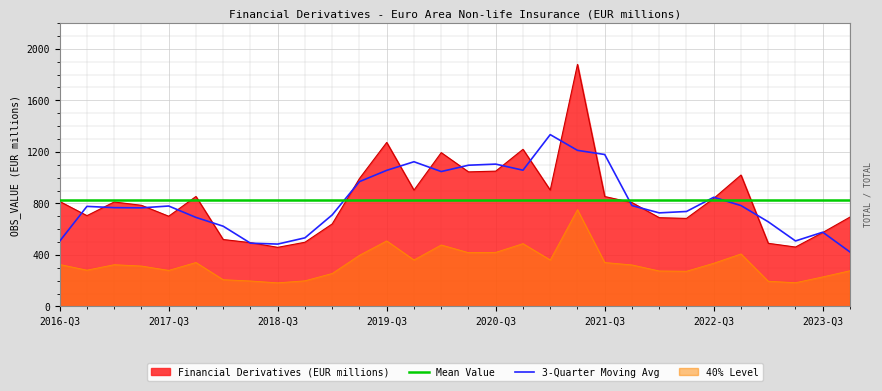

The value of Financial Derivatives (EUR millions) at 2016-Q3 is 487.7. True or false?

False